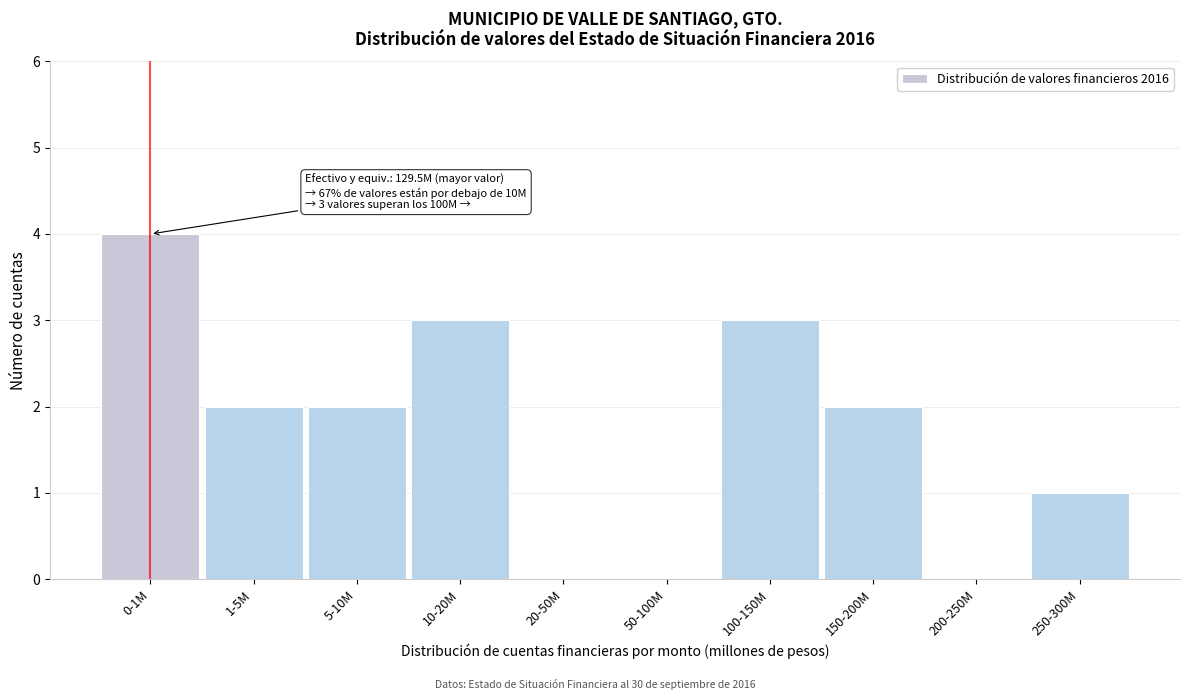

Reading left to right, what are all the values shown in this chart?

0-1M=4	1-5M=2	5-10M=2	10-20M=3	20-50M=0	50-100M=0	100-150M=3	150-200M=2	200-250M=0	250-300M=1